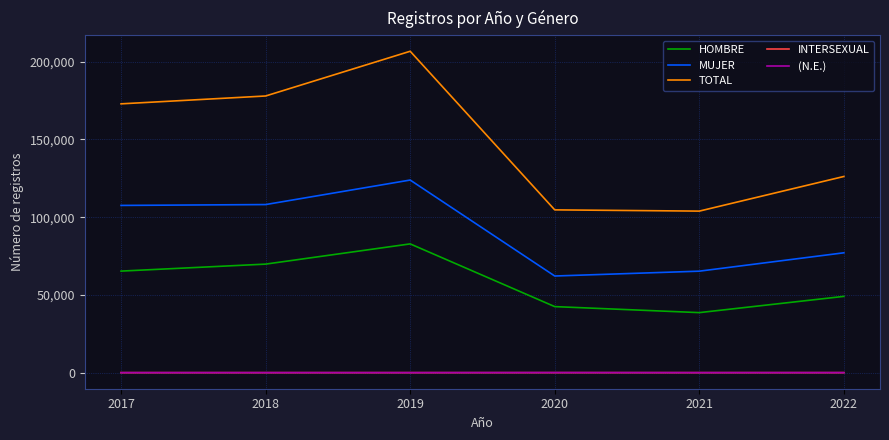

The value of TOTAL at 2020 is 104695. True or false?

True